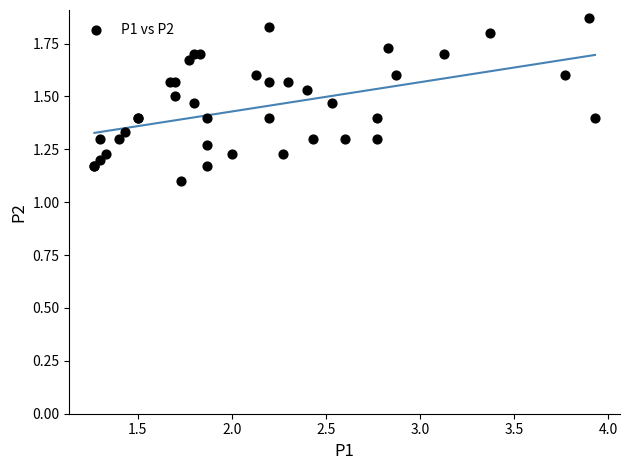

What Y value in the scatter plot is closest to 1?

1.1